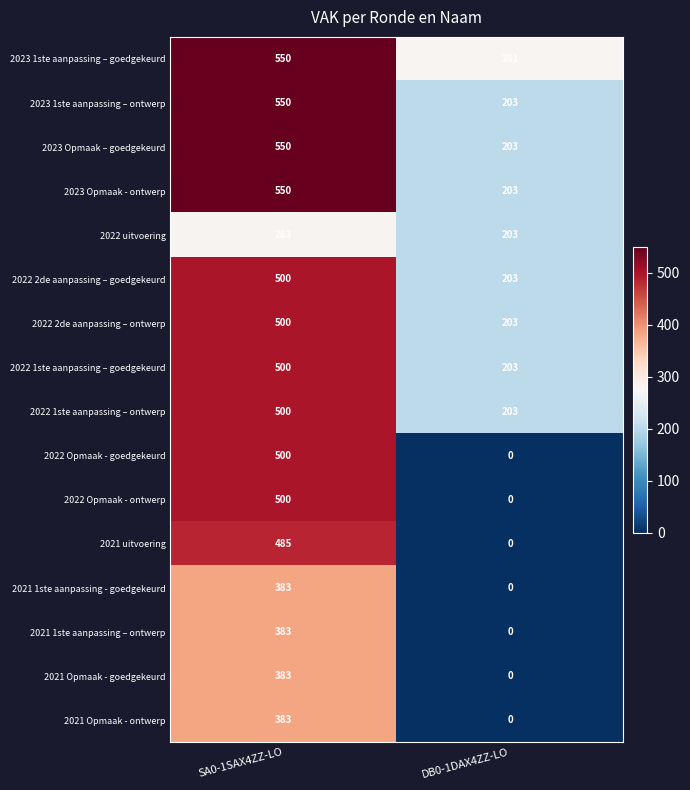

What is the maximum value shown in the chart?

550